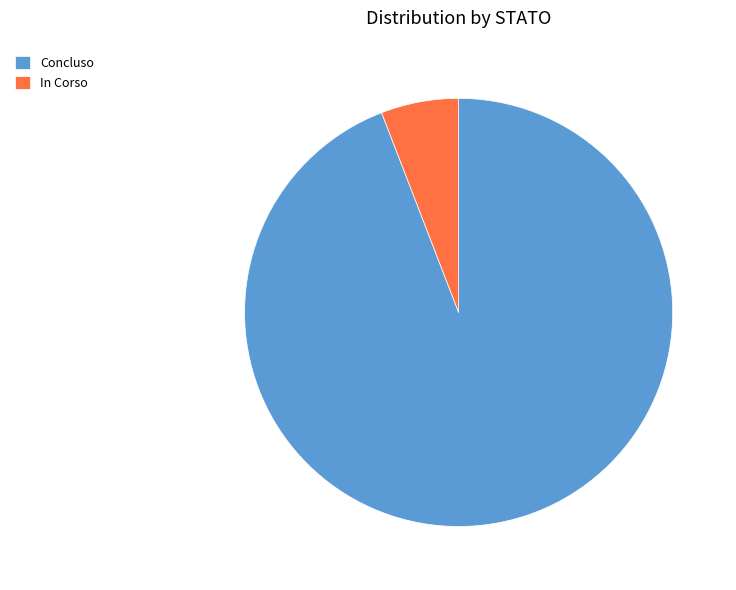

Which category has the smallest portion of the pie?

In Corso